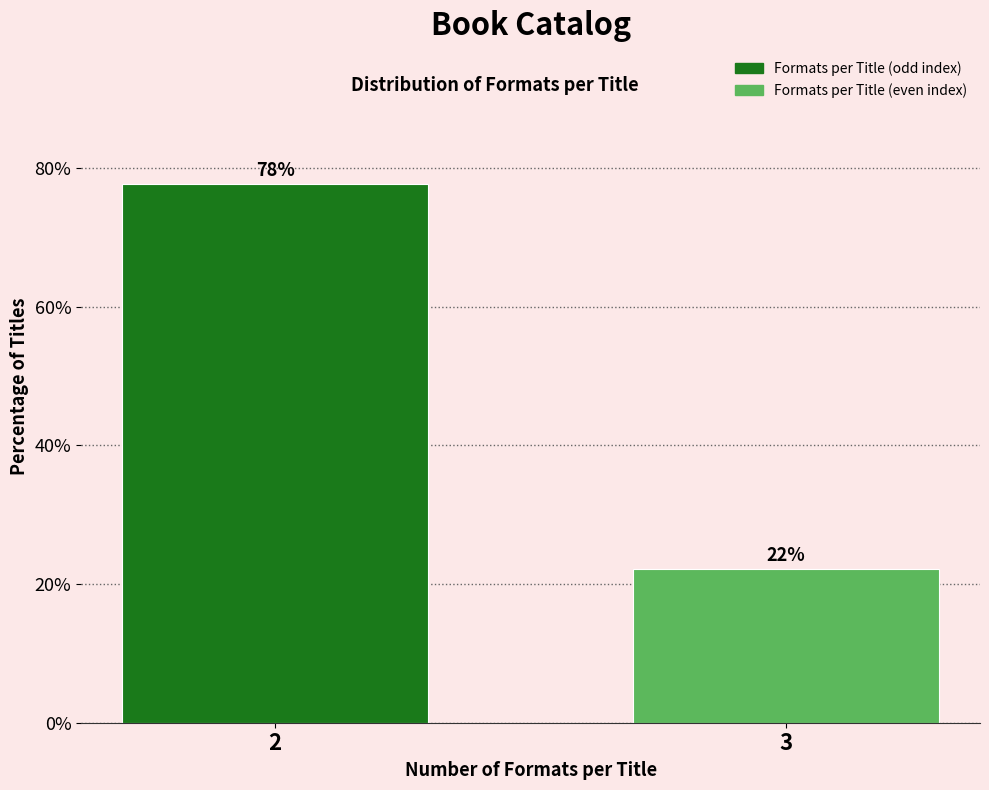

Rank the categories by value from lowest to highest.

3, 2